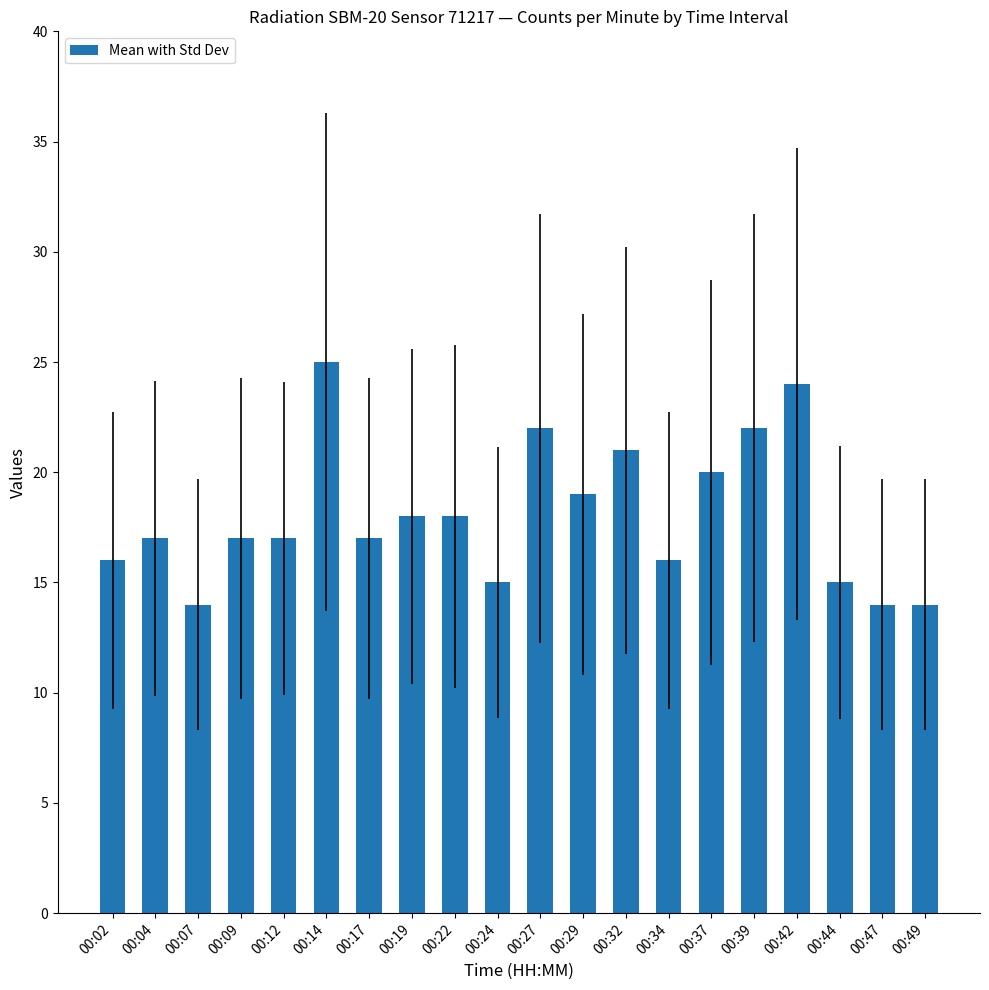

The value at 00:39 is 22. True or false?

True